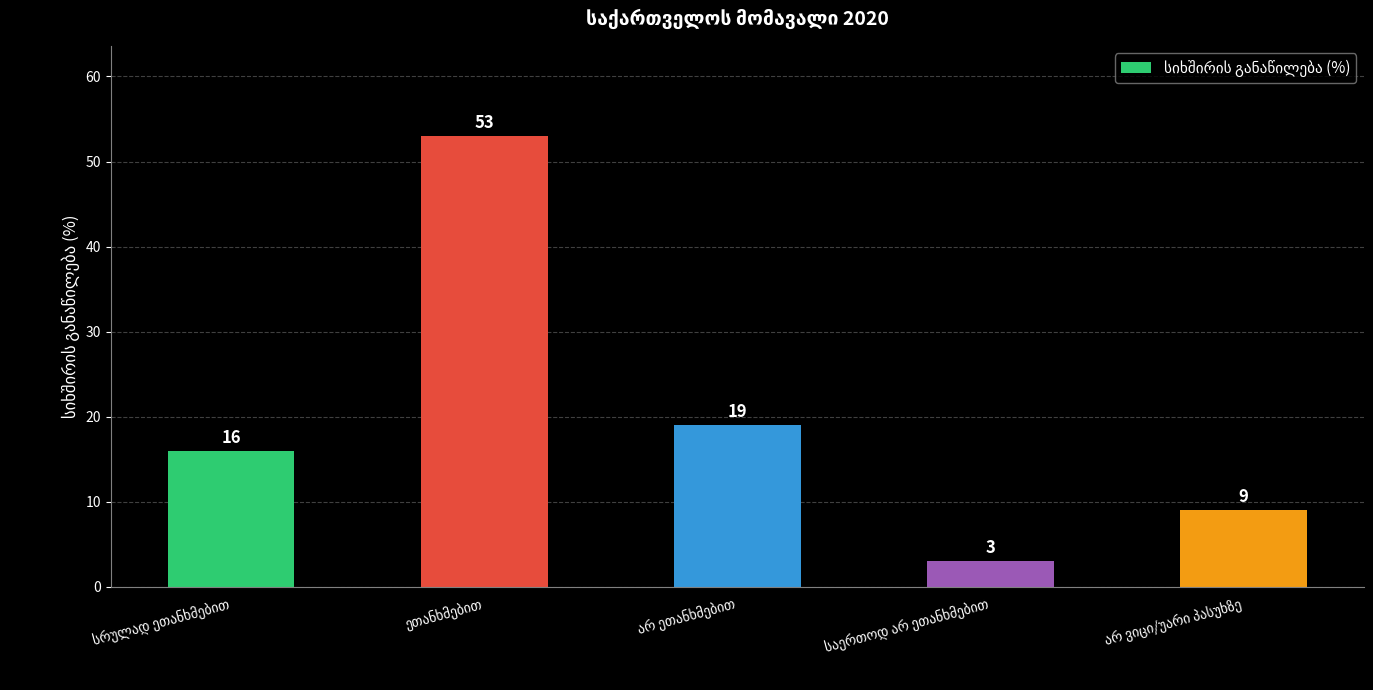

What is the difference between the maximum and minimum values?

50